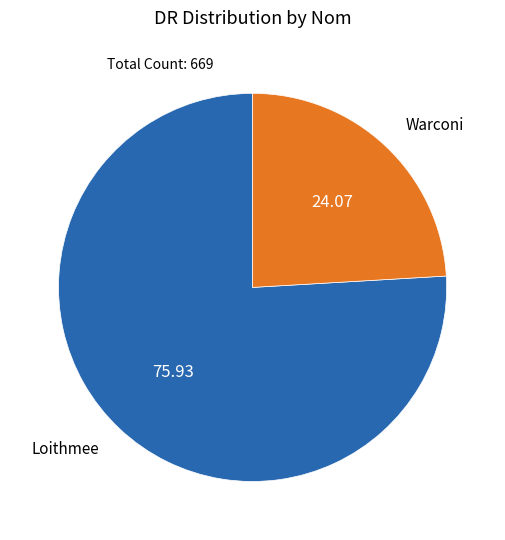

Rank the categories by value from lowest to highest.

Warconi, Loithmee